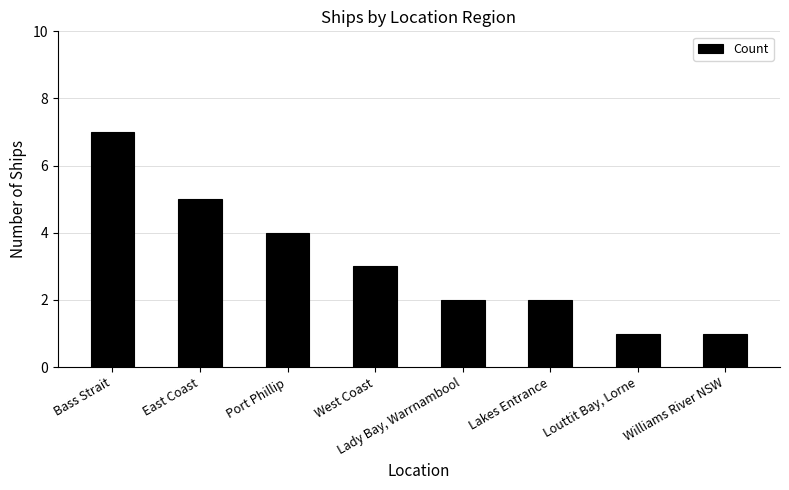

What is the change in value from Bass Strait to West Coast?

-4